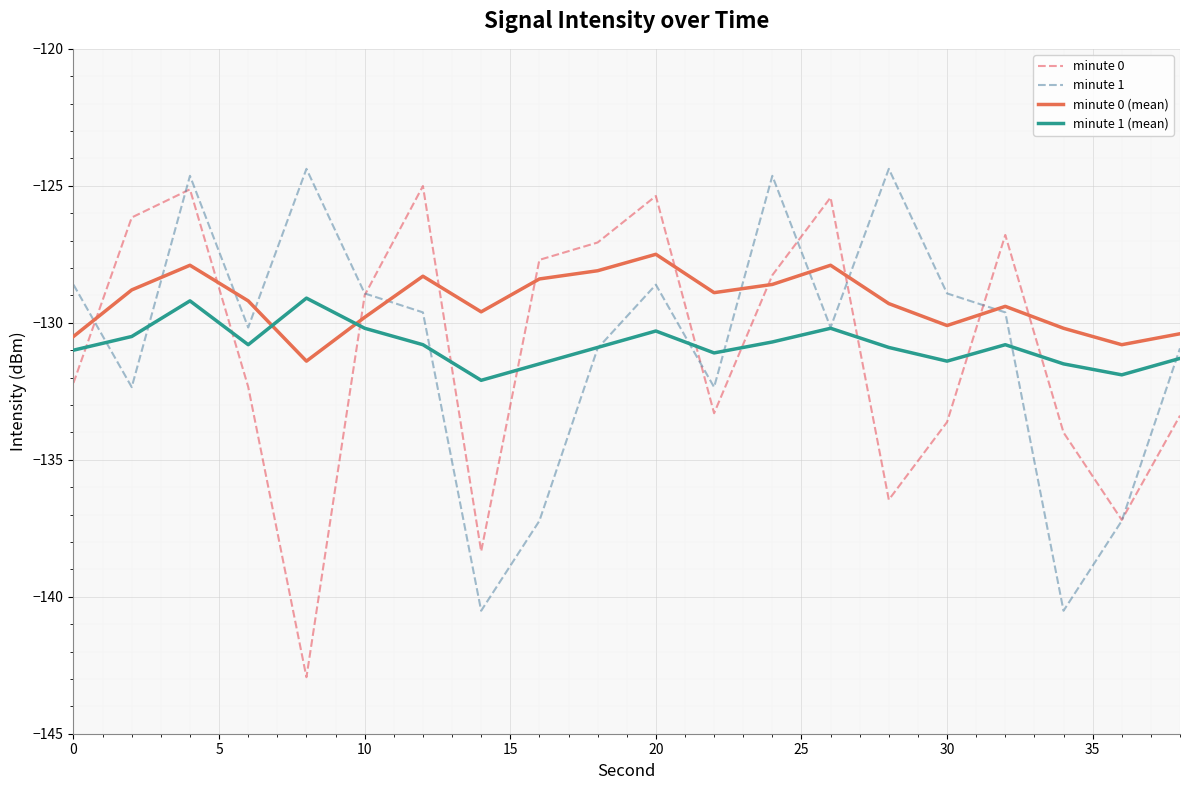

What is the minimum value for minute 1 (mean)?

-132.1